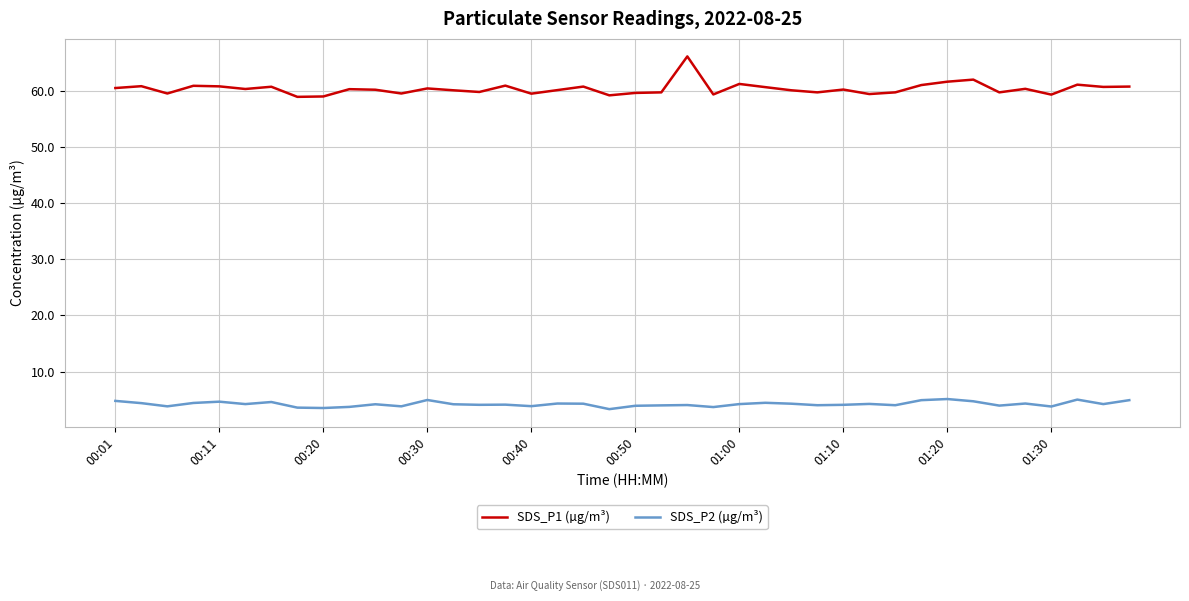

Which series has the widest spread of values?

SDS_P1 (µg/m³)